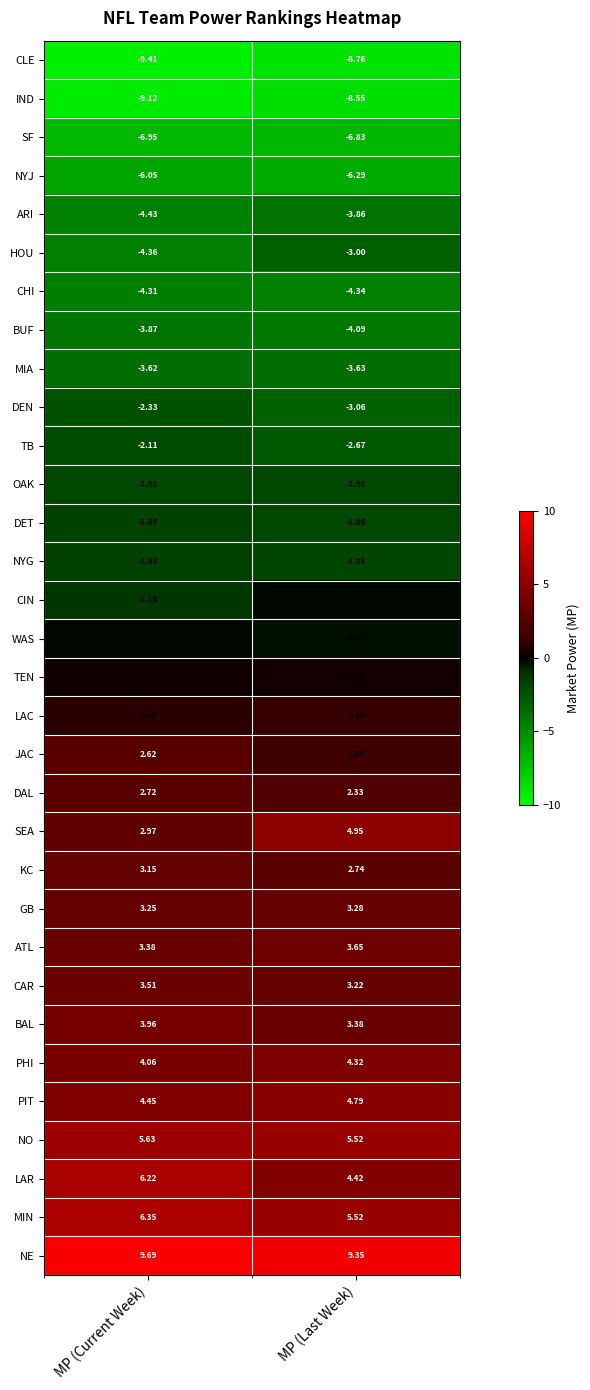

Which category has the highest value across all series?

MP (Current Week)